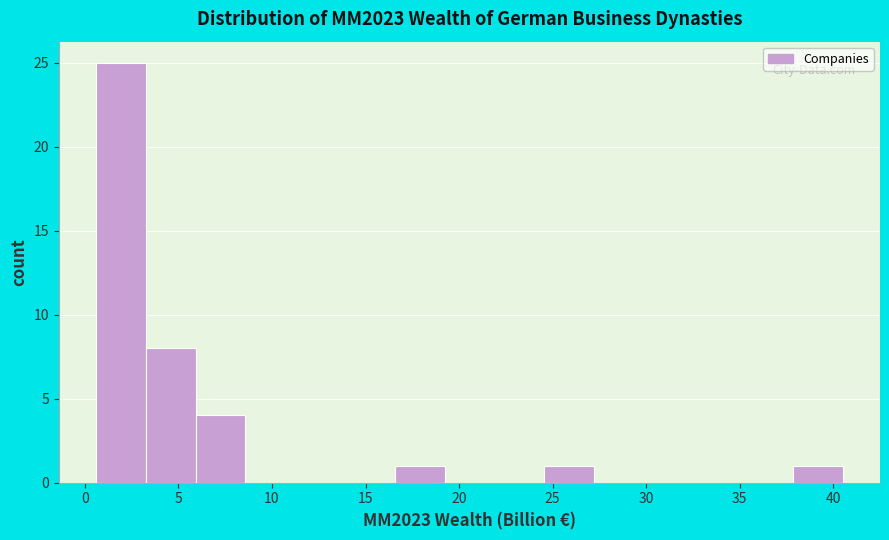

Reading left to right, transcribe this chart: for each bar, give the range it covers on the x-axis and its height. Neither the bar edges nor the heights are printed on the chart, so give them approximately, as read against the axes.

0.5 to 3.5: 25
3.5 to 6.0: 8
6.0 to 8.5: 4
8.5 to 11.0: 0
11.0 to 14.0: 0
14.0 to 16.5: 0
16.5 to 19.0: 1
19.0 to 22.0: 0
22.0 to 24.5: 0
24.5 to 27.0: 1
27.0 to 30.0: 0
30.0 to 32.5: 0
32.5 to 35.0: 0
35.0 to 38.0: 0
38.0 to 40.5: 1